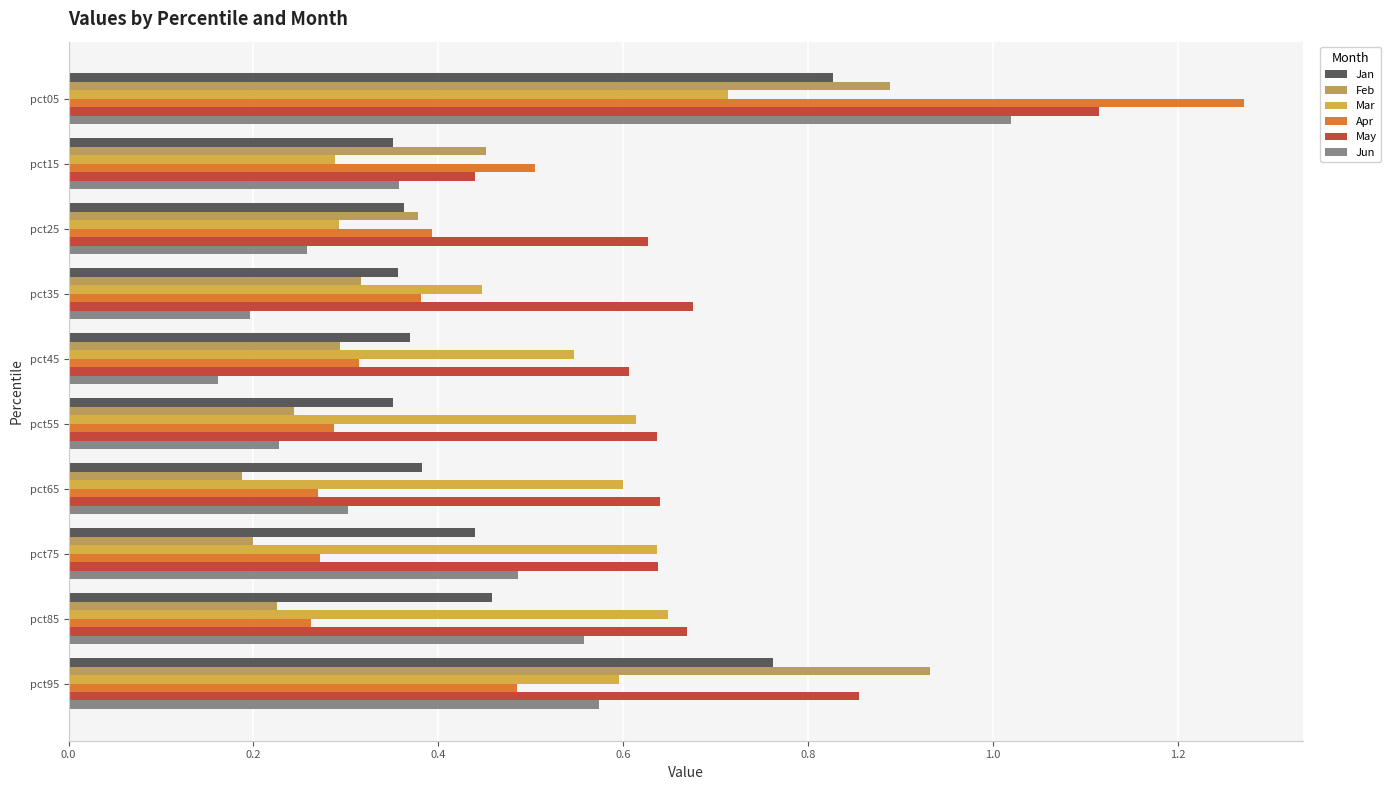

Which series changed the most between pct05 and pct45?

Apr